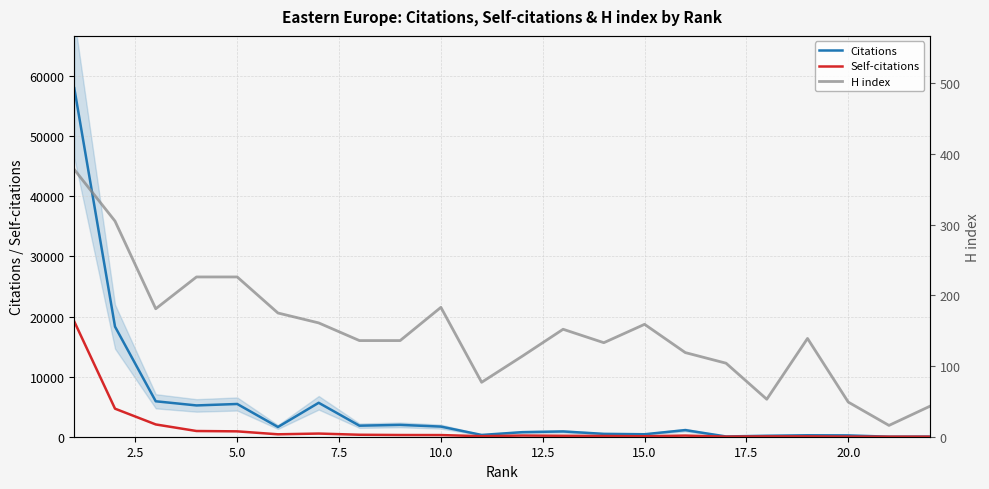

What is the difference between the highest and lowest values at 15.0?

335